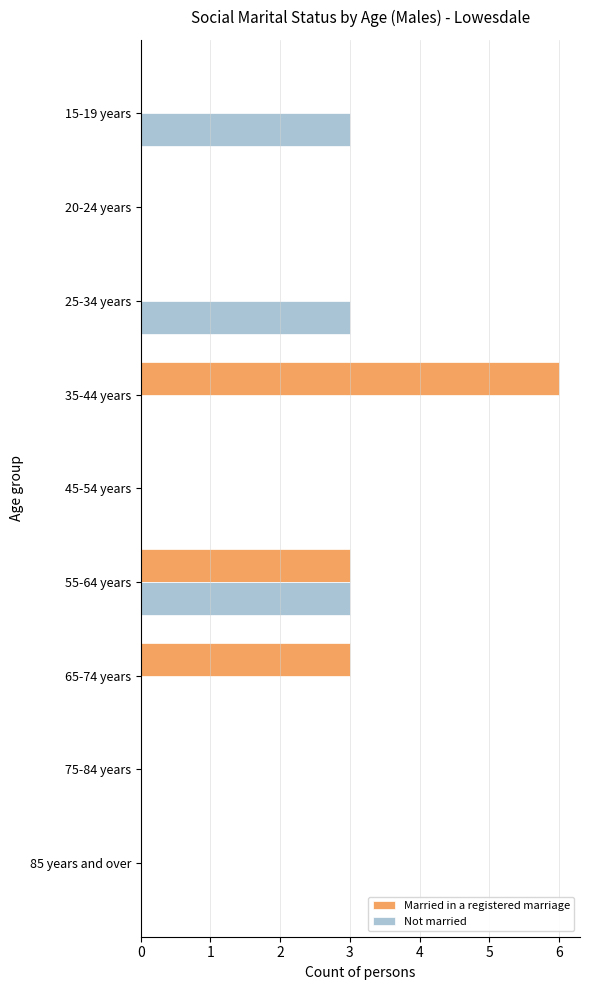

Is the value of Married in a registered marriage at 35-44 years greater than the value of Not married at 75-84 years?

Yes